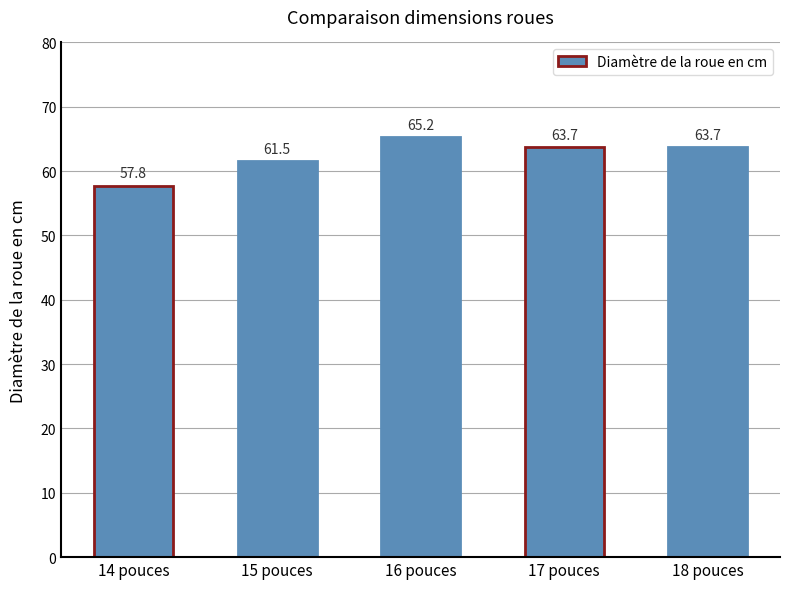

Count the number of values greater than 63.

3